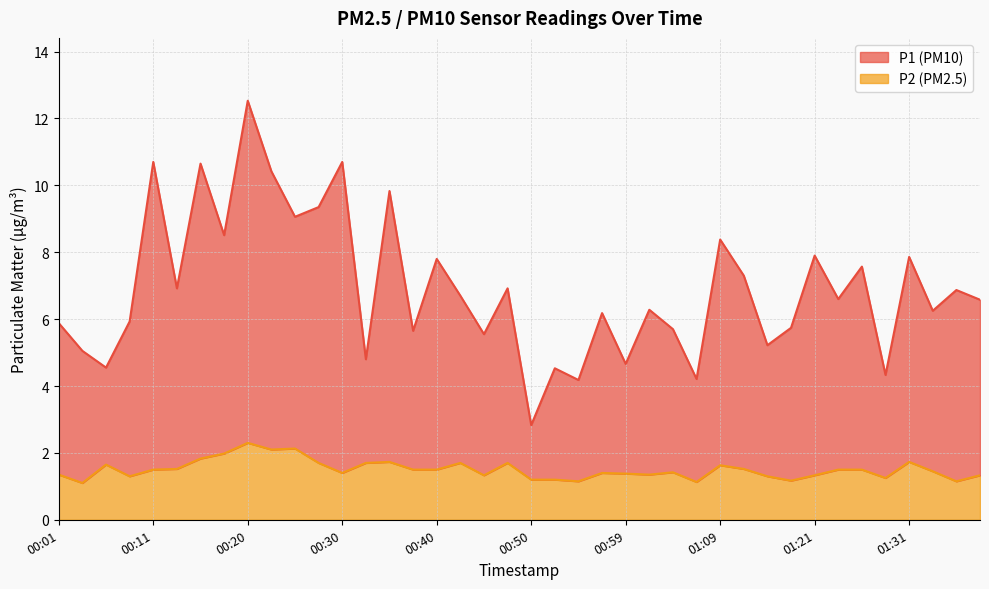

What is the total value across all series at 01:12?

8.8